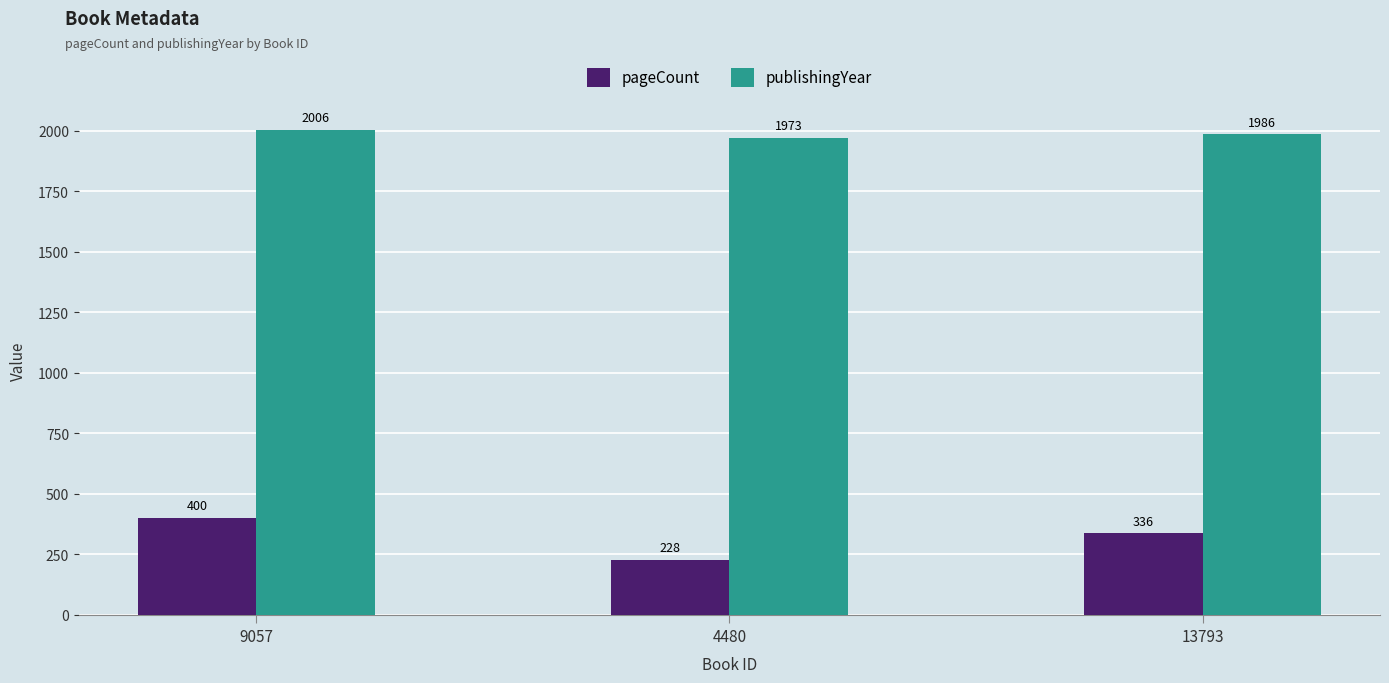

What is the sum of the pageCount values at 9057 and 4480?

628